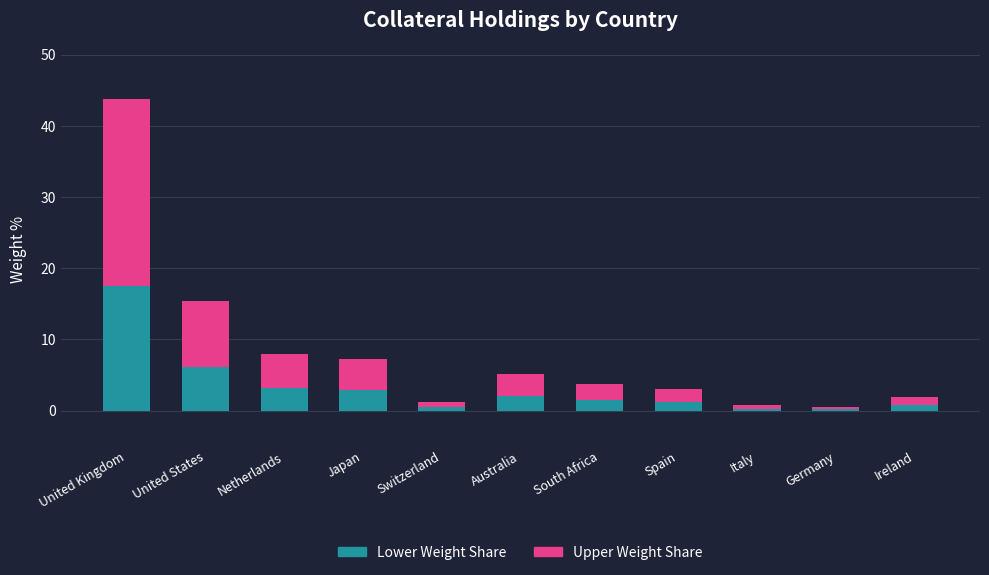

At which category is the sum across all series the highest?

United Kingdom